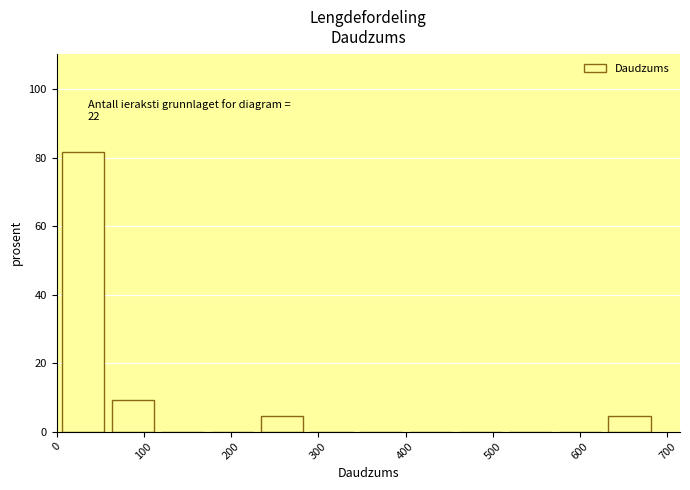

Over which range of the x-axis is the bar tallest?

0 to 60